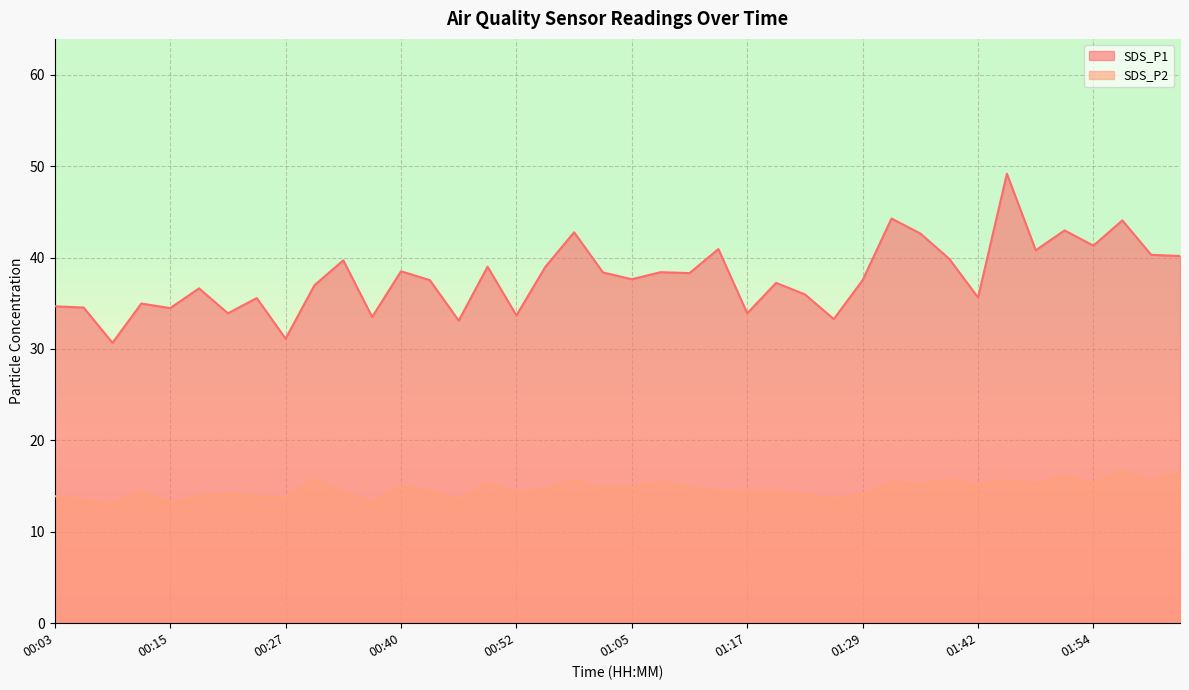

At which label does SDS_P2 reach its peak?

01:57